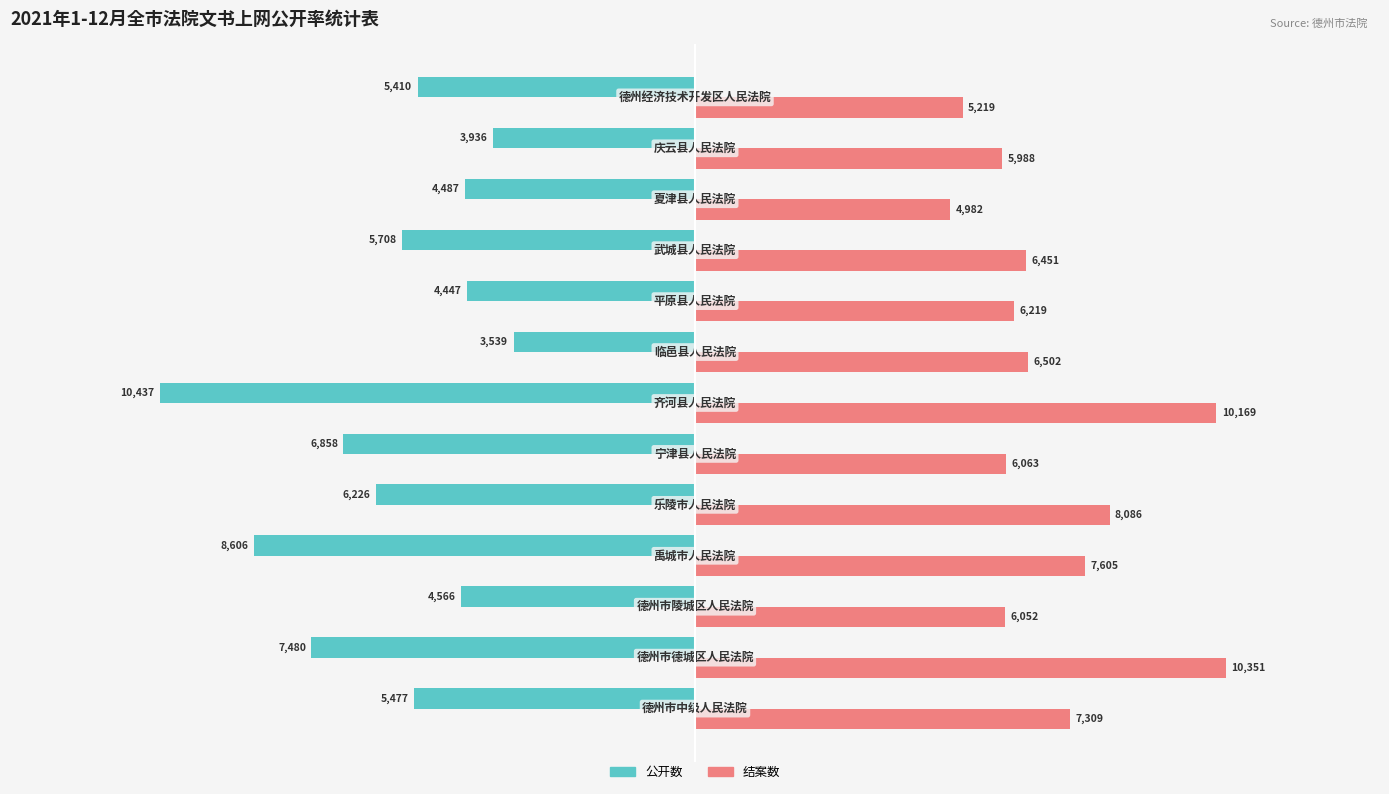

Which series has the widest spread of values?

公开数